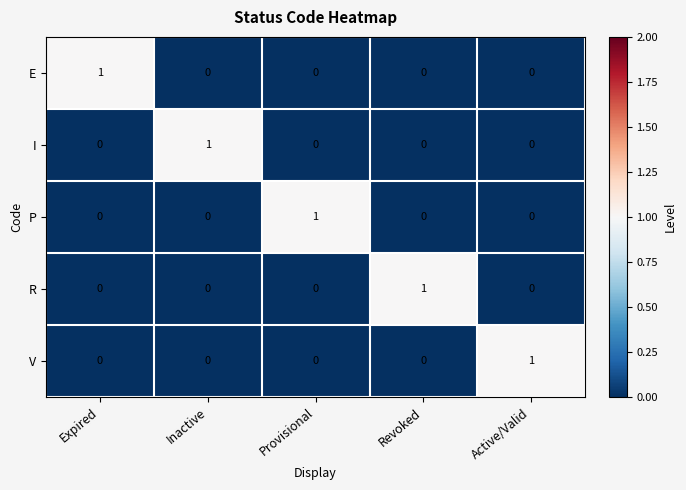

How many P values are between 0 and 1?

5